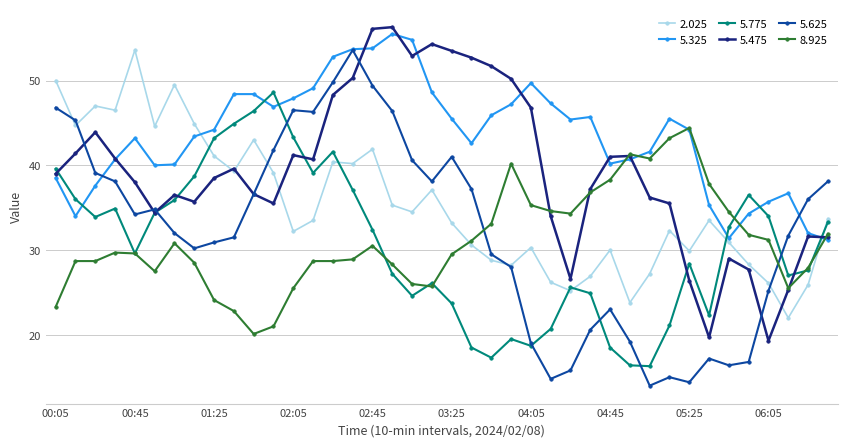

What is the sum of all 8.925 values?

1240.6